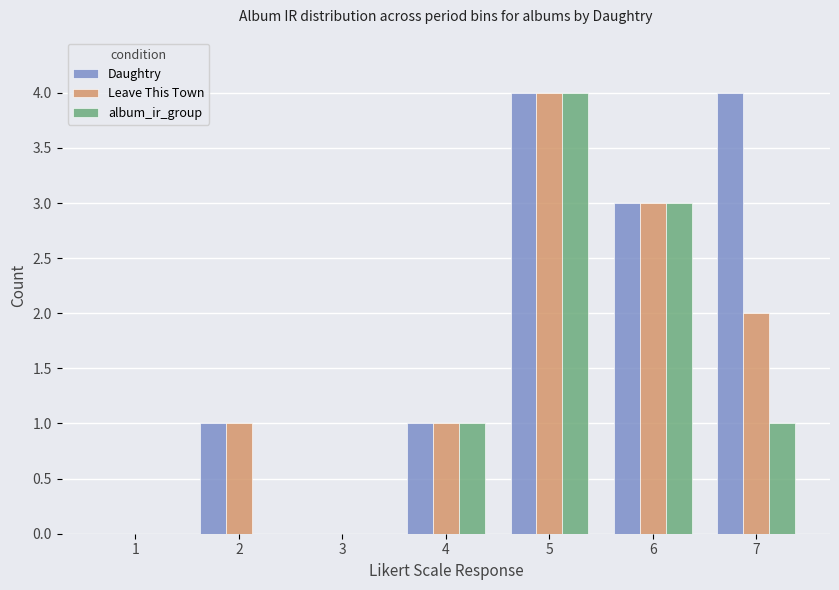

What are all the series names shown in the legend?

Daughtry, Leave This Town, album_ir_group